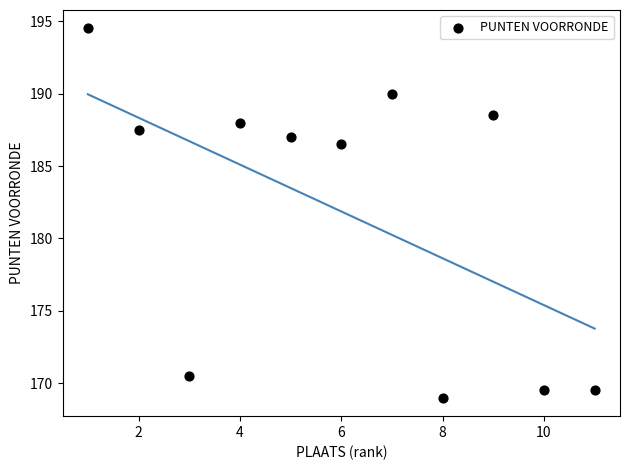

What Y value in the scatter plot is closest to 181?

186.5